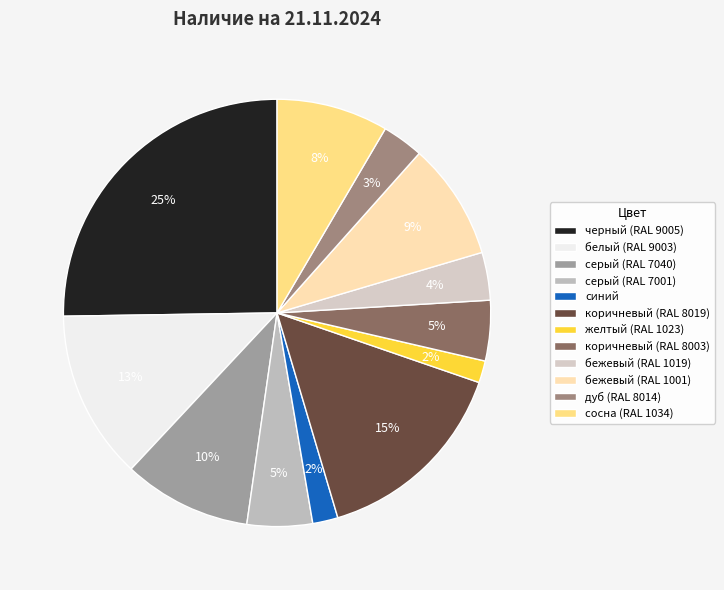

Count the number of slices in the pie.

12